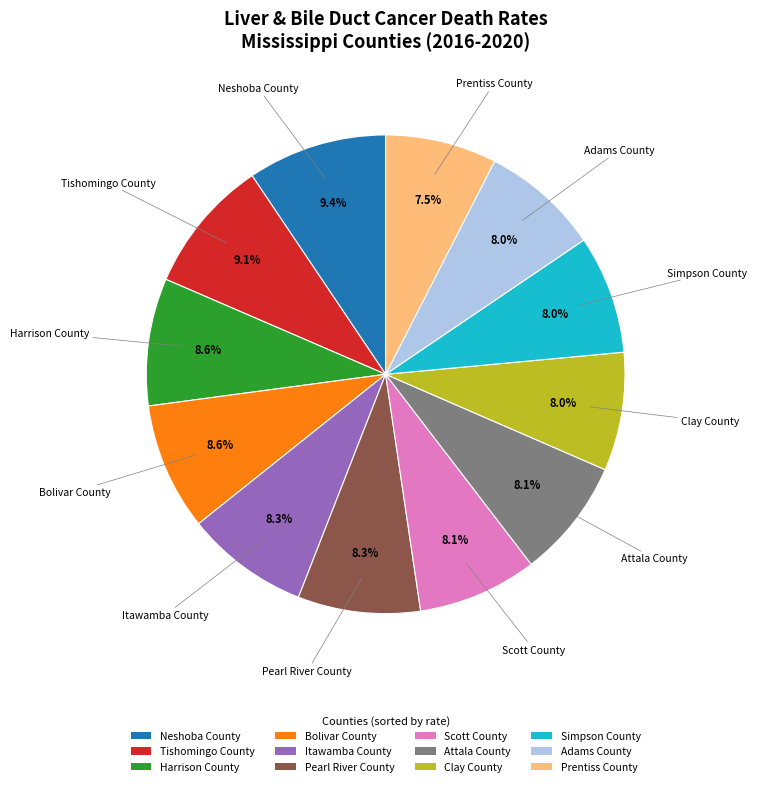

To the nearest percent, what percentage of the pie is Scott County?

8%